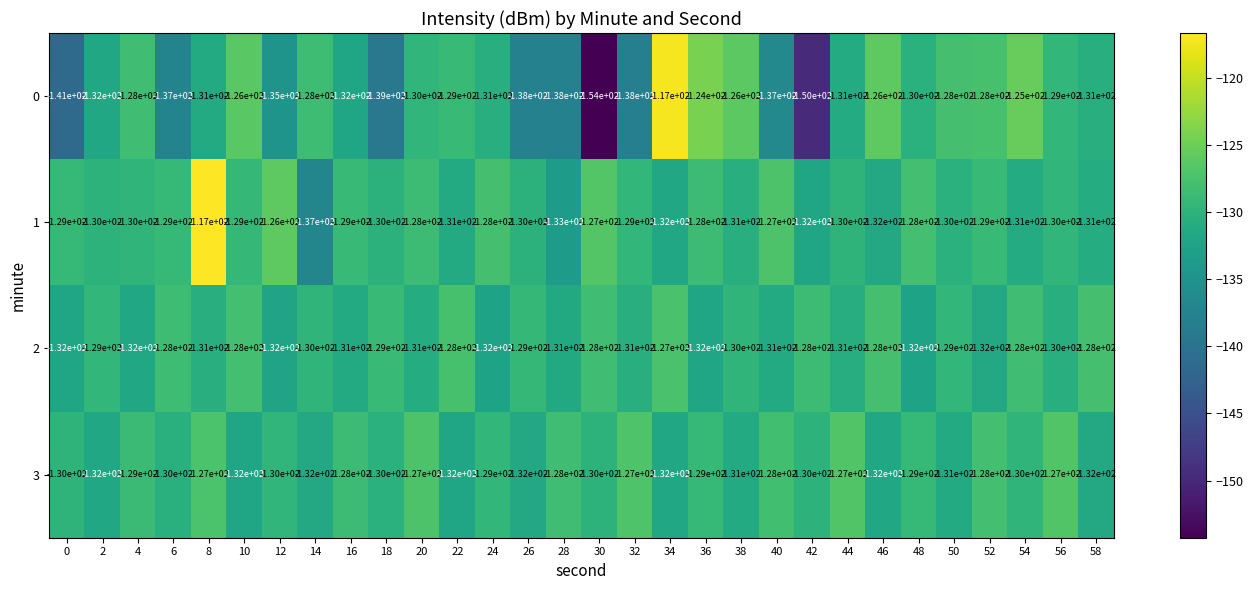

The 3 series shows -45 at 0. True or false?

False